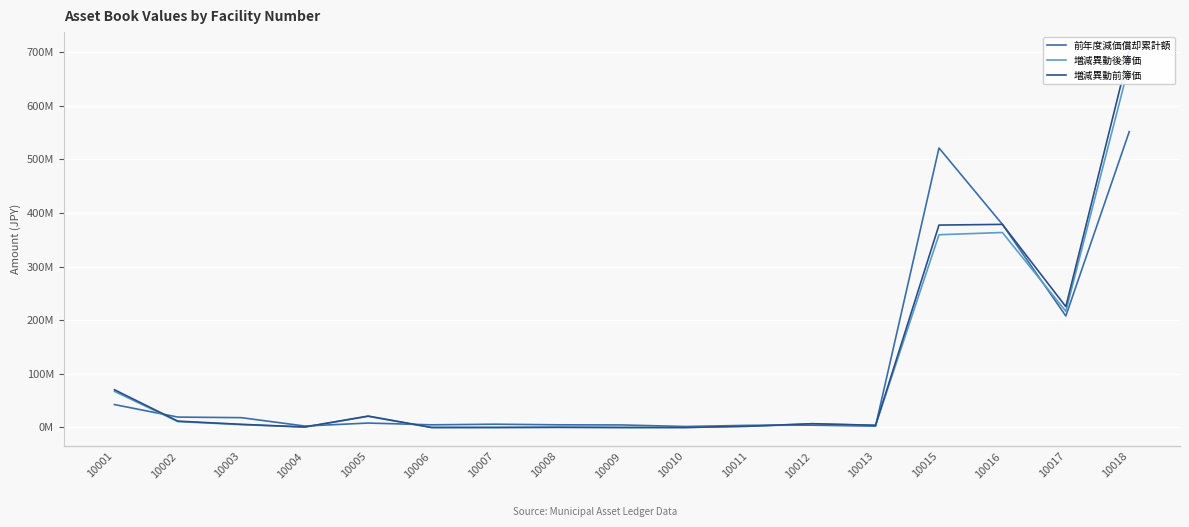

The 前年度減価償却累計額 series shows 1064607 at 10004. True or false?

False